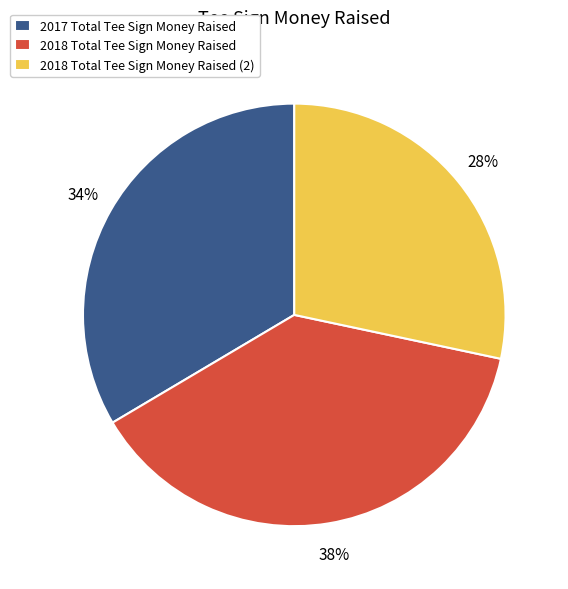

What is the largest slice in the pie chart?

2018 Total Tee Sign Money Raised